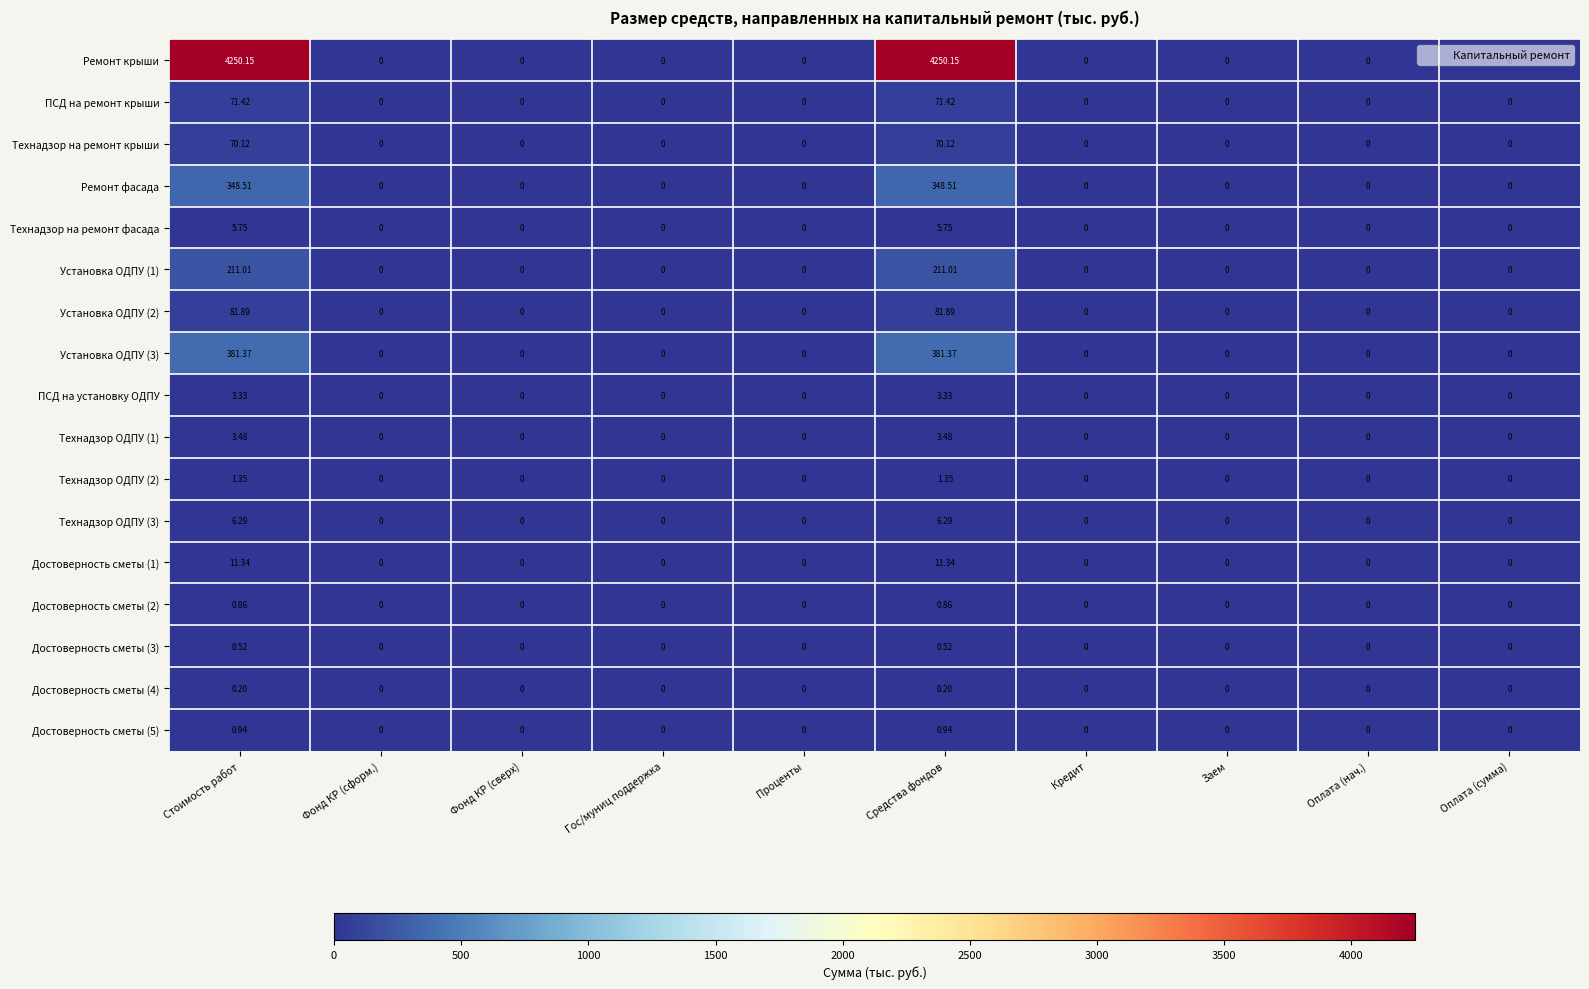

Is the value of Установка ОДПУ (2) at Стоимость работ greater than the value of ПСД на установку ОДПУ at Оплата (сумма)?

Yes